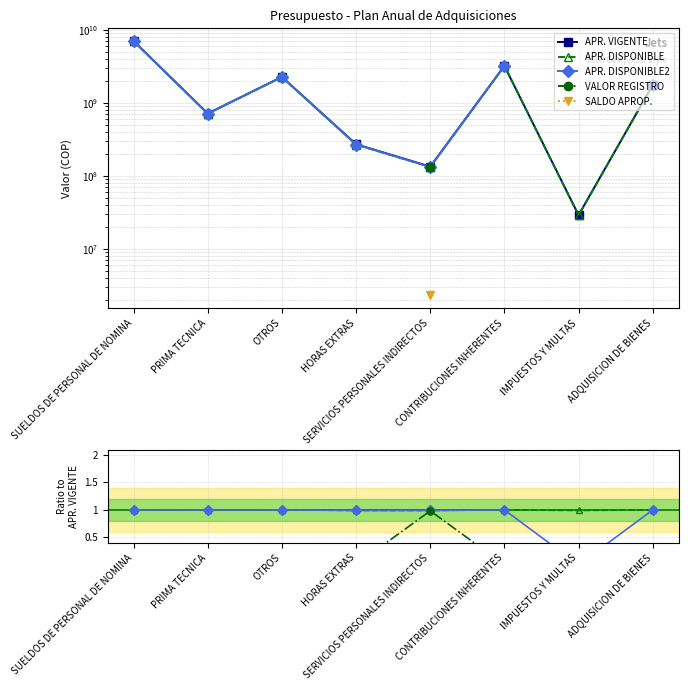

List the series in order of their peak value, highest first.

APR. VIGENTE, APR. DISPONIBLE, APR. DISPONIBLE2, VALOR REGISTRO, SALDO APROP.